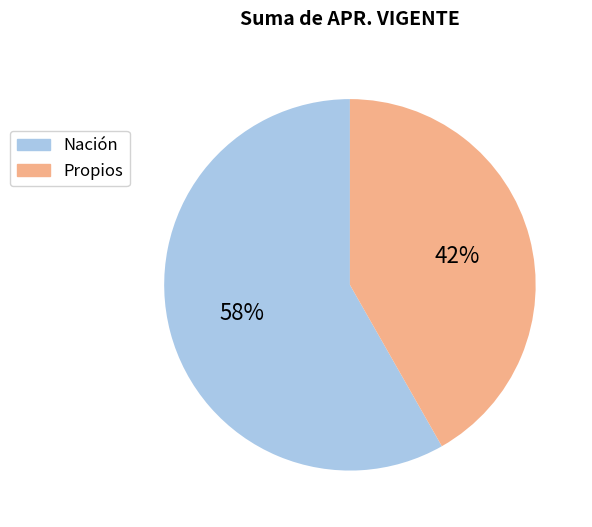

Which category accounts for the majority?

Nación